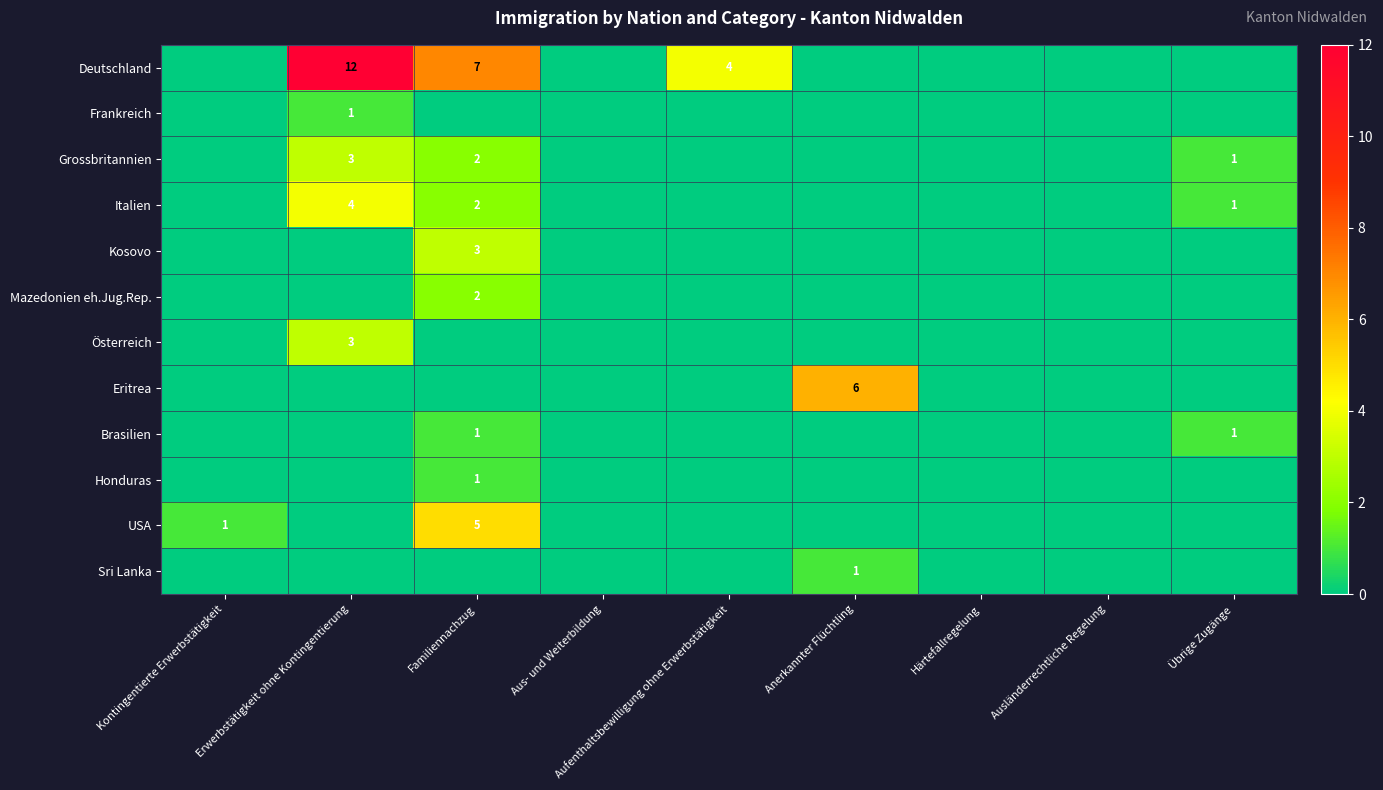

Is it true that Kosovo equals 3 at Familiennachzug?

True